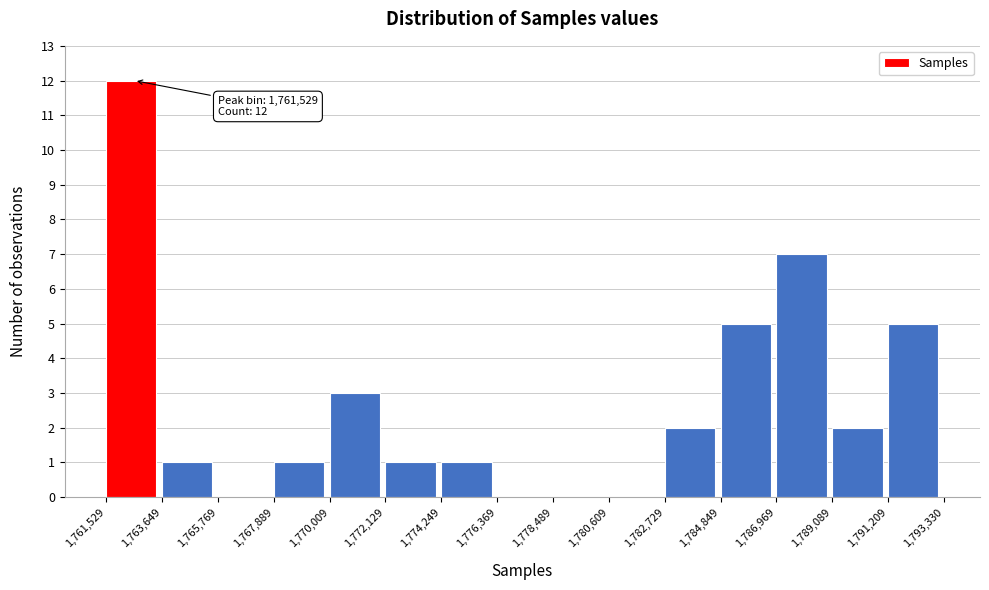

Over which range of the x-axis is the bar tallest?

1,761,529 to 1,763,649